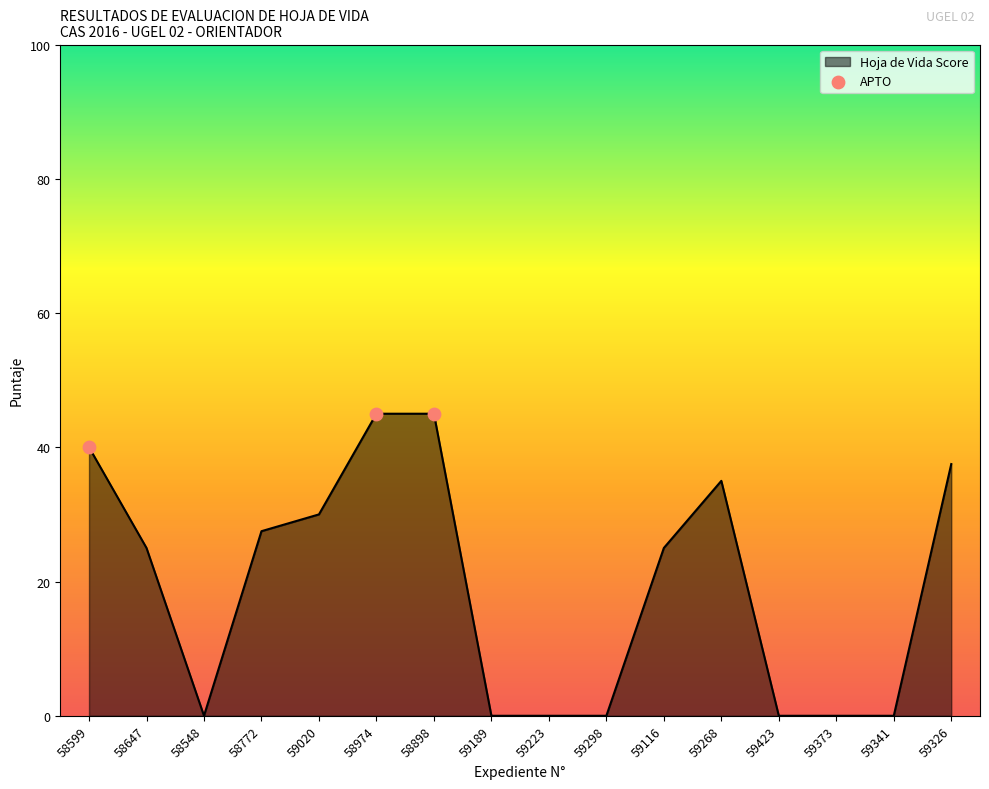

What is the ratio of the value at 58599 to the value at 58647?

1.6